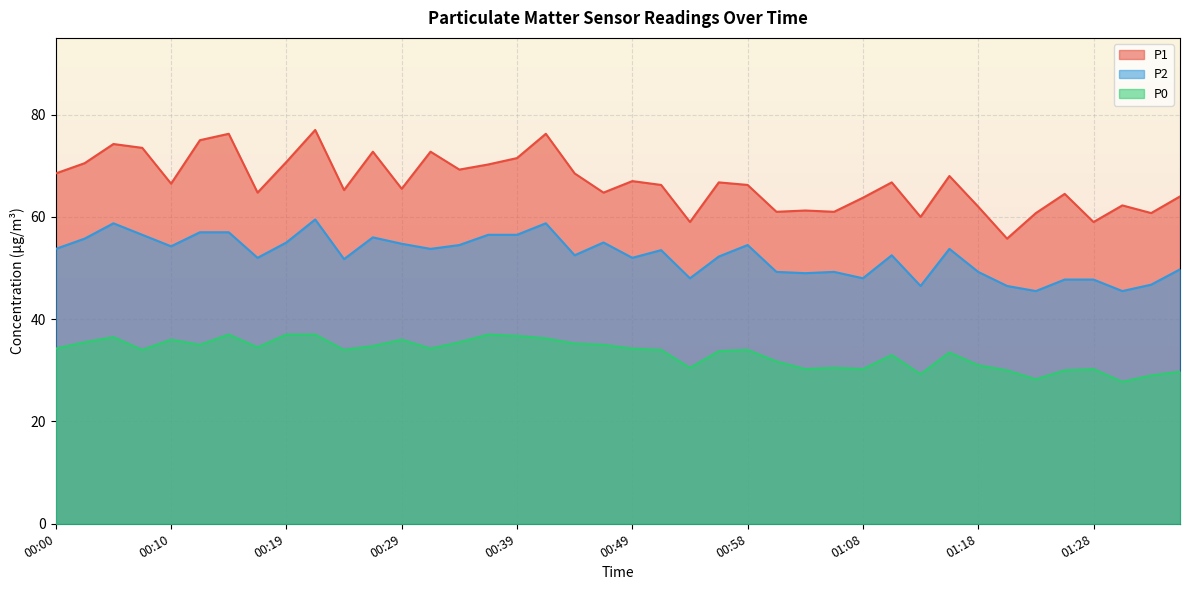

Reading right to left, transcribe all the data shown in this chart.

P1: 64.0	60.8	62.2	59.0	64.5	60.8	55.8	62.0	68.0	60.0	66.8	63.8	61.0	61.2	61.0	66.2	66.8	59.0	66.2	67.0	64.8	68.5	76.2	71.5	70.2	69.2	72.8	65.5	72.8	65.2	77.0	70.8	64.8	76.2	75.0	66.5	73.5	74.2	70.5	68.5
P2: 49.8	46.8	45.5	47.8	47.8	45.5	46.5	49.2	53.8	46.5	52.5	48.0	49.2	49.0	49.2	54.5	52.2	48.0	53.5	52.0	55.0	52.5	58.8	56.5	56.5	54.5	53.8	54.8	56.0	51.8	59.5	55.0	52.0	57.0	57.0	54.2	56.5	58.8	55.8	53.8
P0: 29.8	29.0	27.8	30.2	30.0	28.2	30.0	31.0	33.5	29.2	33.0	30.2	30.5	30.2	31.8	34.0	33.8	30.5	34.0	34.2	35.0	35.2	36.2	36.8	37.0	35.5	34.2	36.0	34.8	34.0	37.0	37.0	34.5	37.0	35.0	36.0	34.0	36.5	35.5	34.2